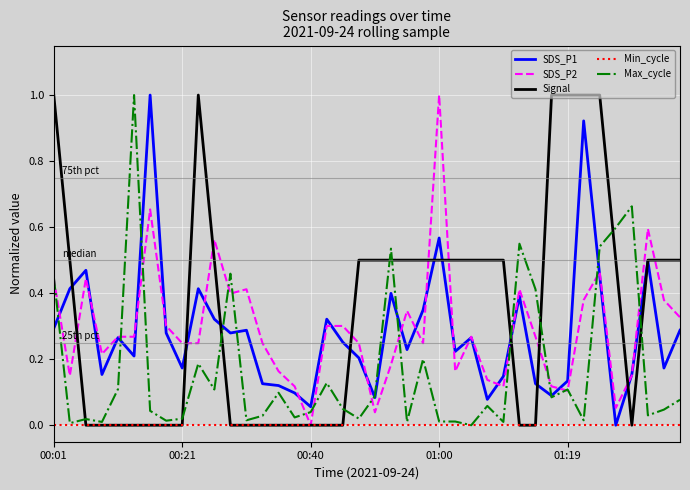

Which series has the largest total across all categories?

Signal